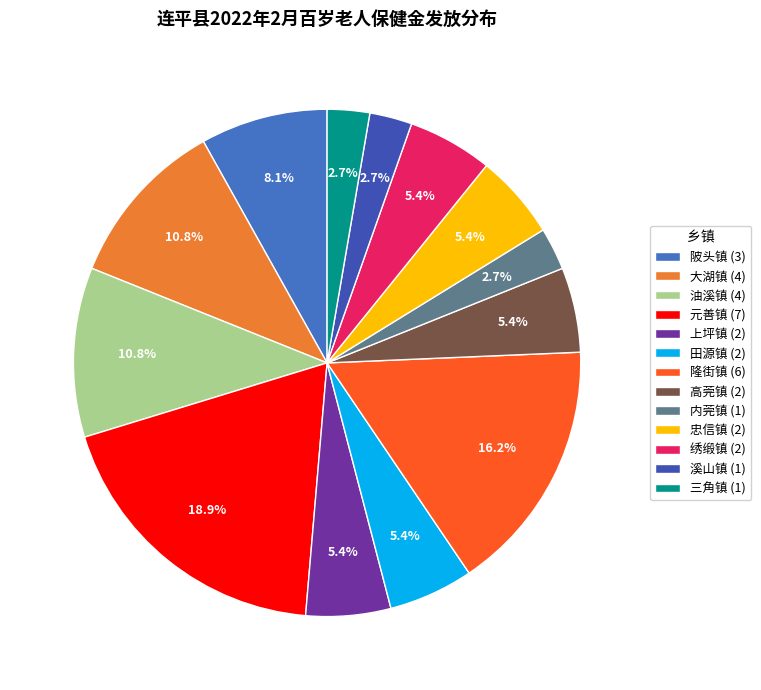

How many slices are in this pie chart?

13